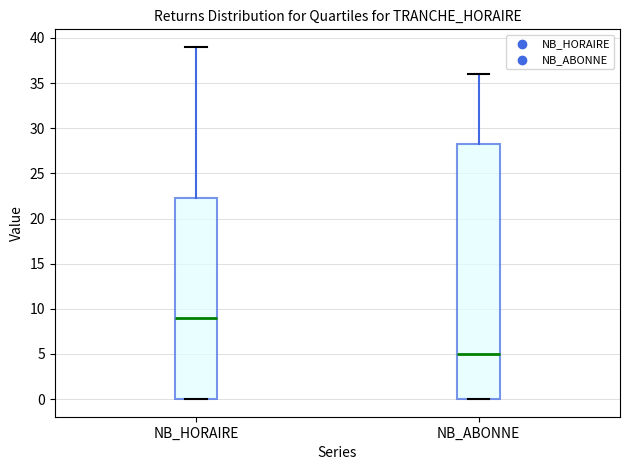

Comparing the boxes themselves (not the whiskers), which one is the tallest?

NB_ABONNE